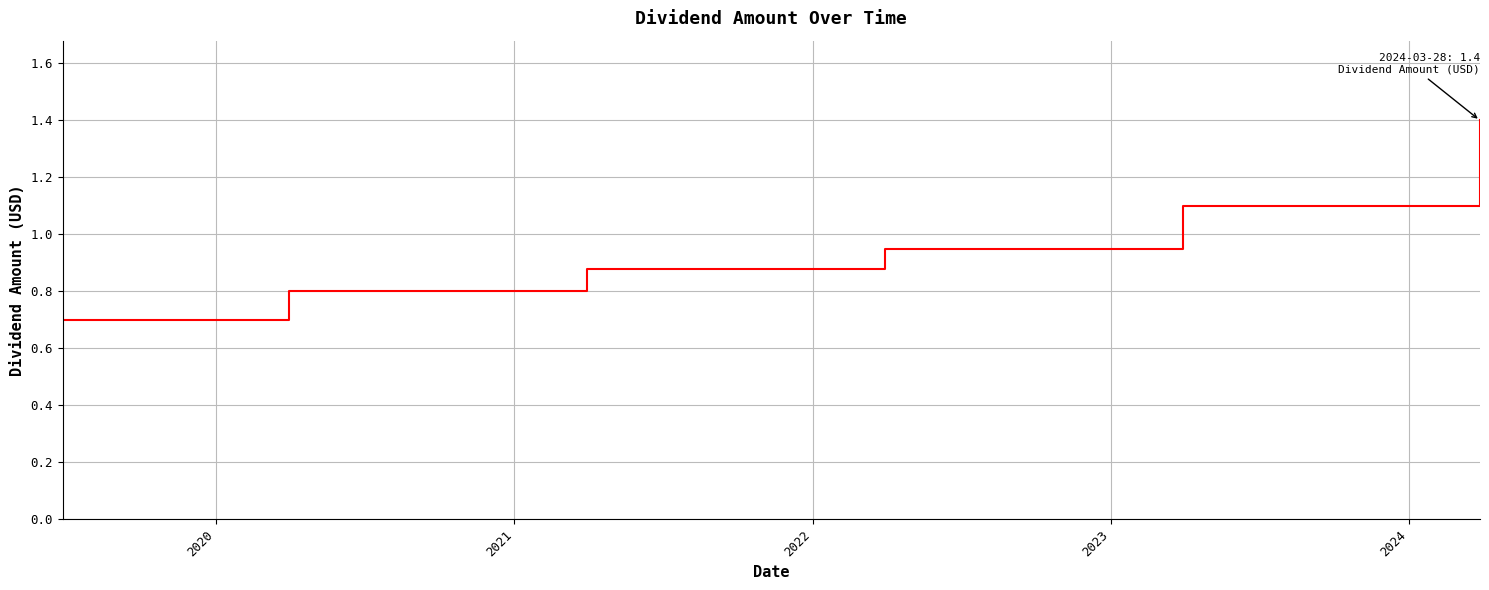

What is the minimum value shown in the chart?

0.7